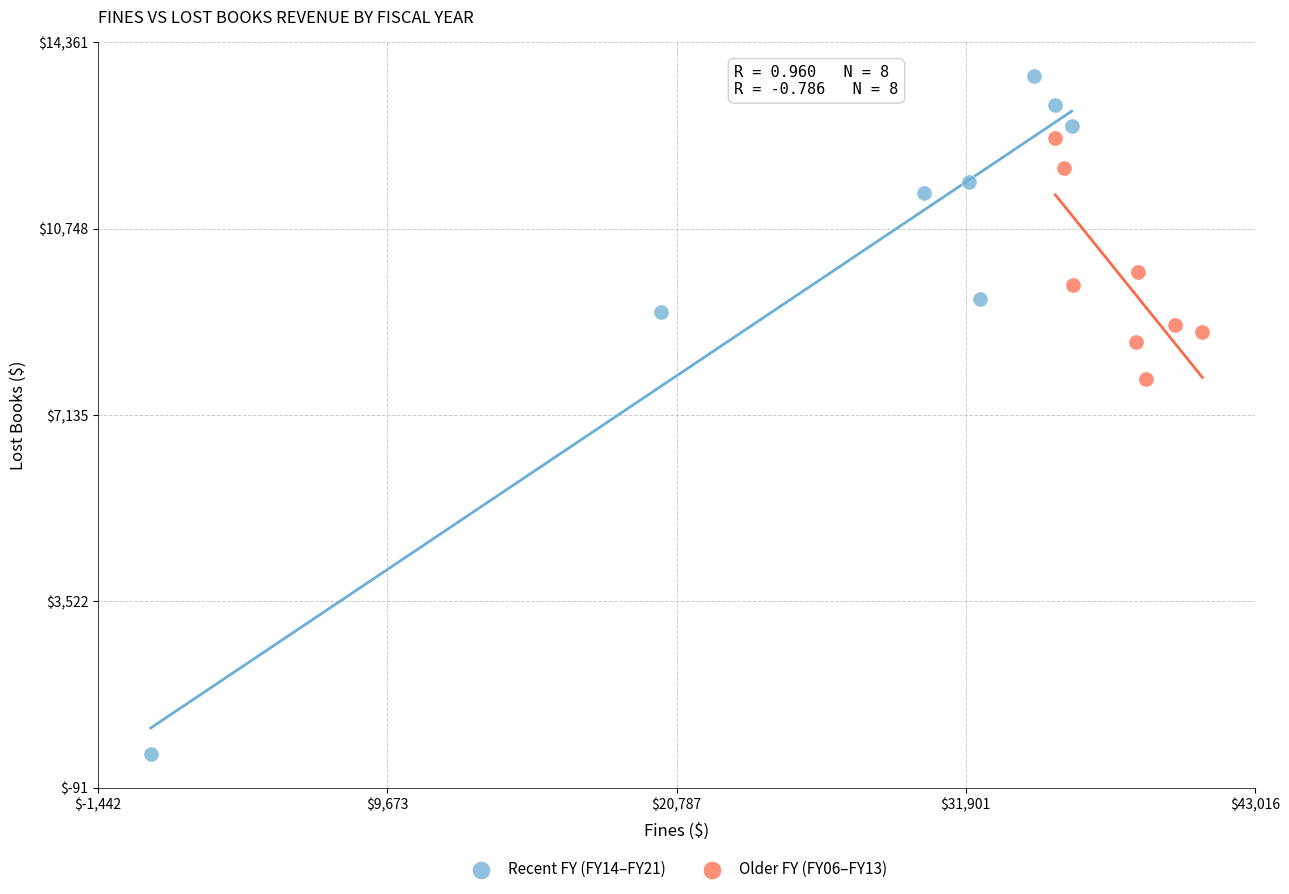

Which series contains the lowest Y value?

Recent FY (FY14–FY21)